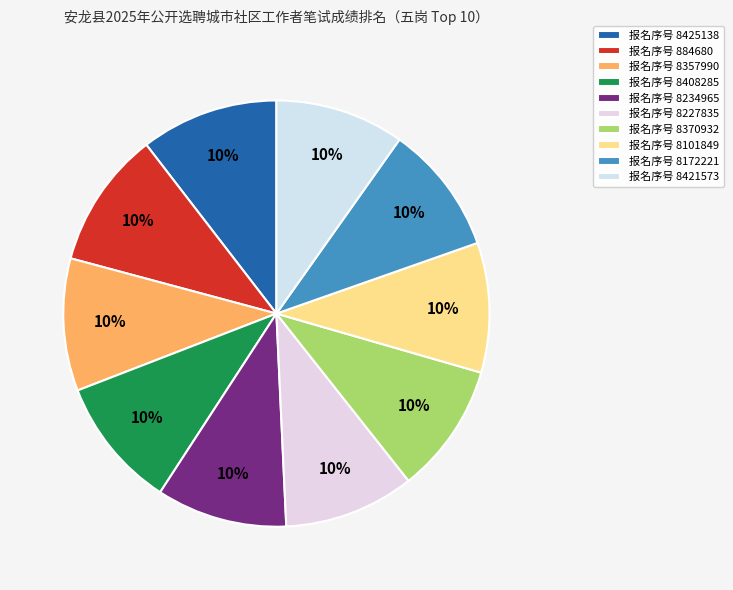

To the nearest percent, what is the average slice percentage?

10%